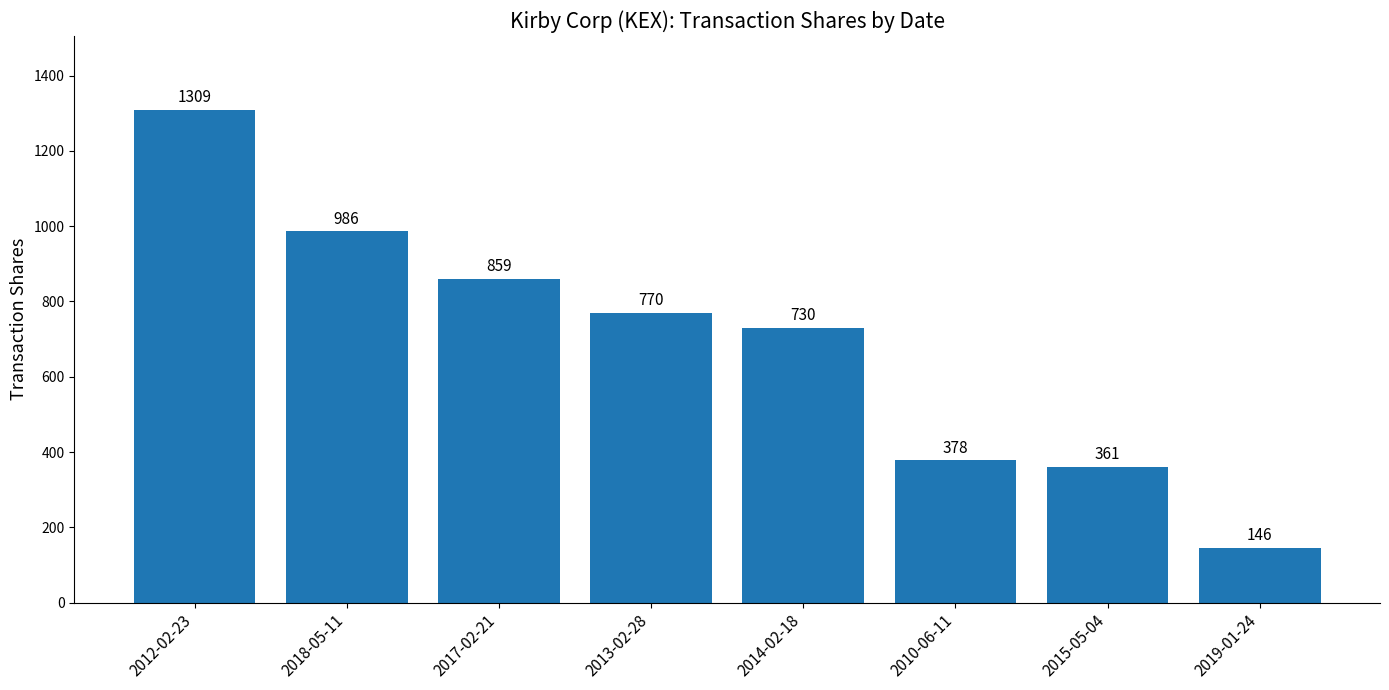

Reading left to right, what are all the values shown in this chart?

2012-02-23=1309	2018-05-11=986	2017-02-21=859	2013-02-28=770	2014-02-18=730	2010-06-11=378	2015-05-04=361	2019-01-24=146